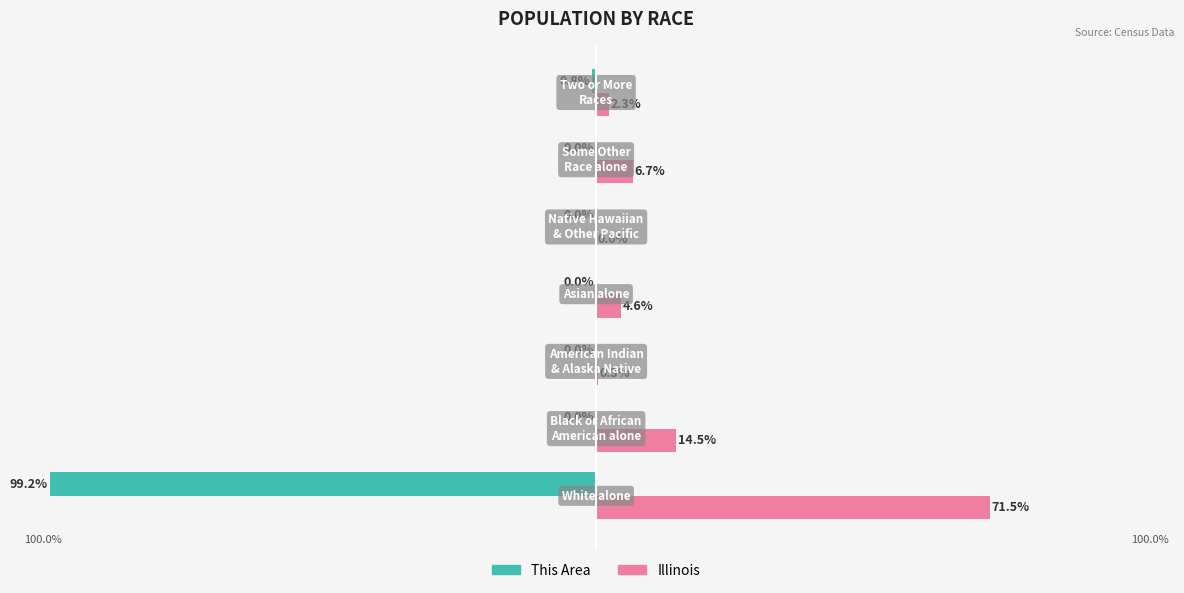

Which series has the largest total across all categories?

Illinois